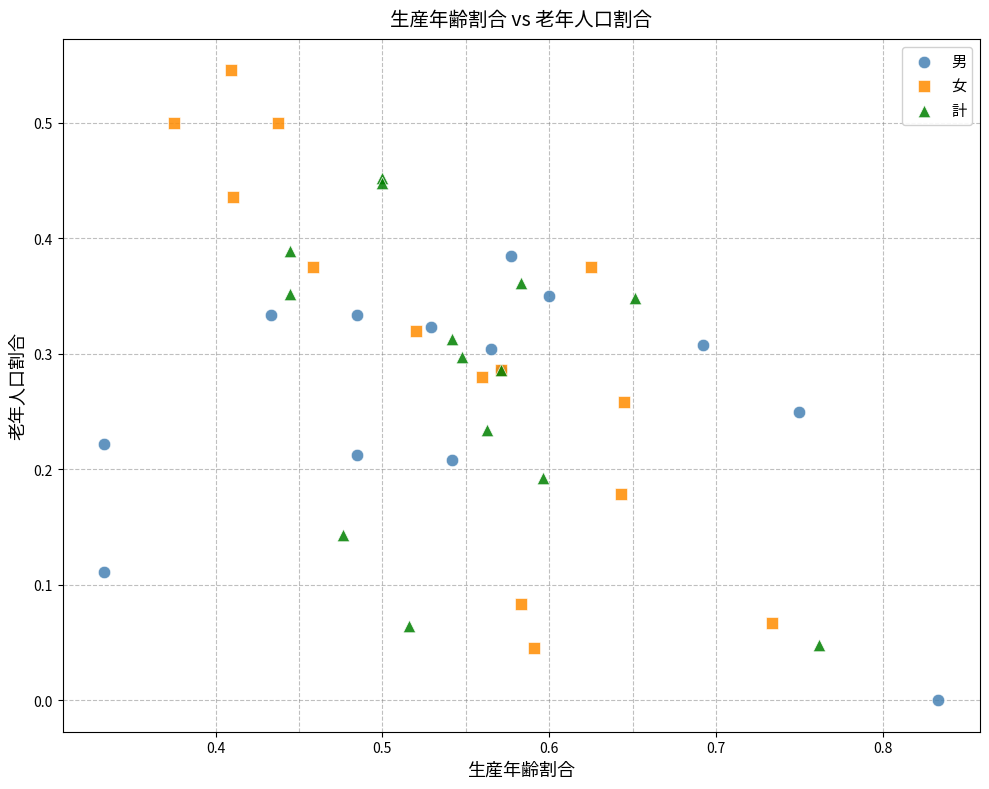

What are all the series names shown in the legend?

男, 女, 計